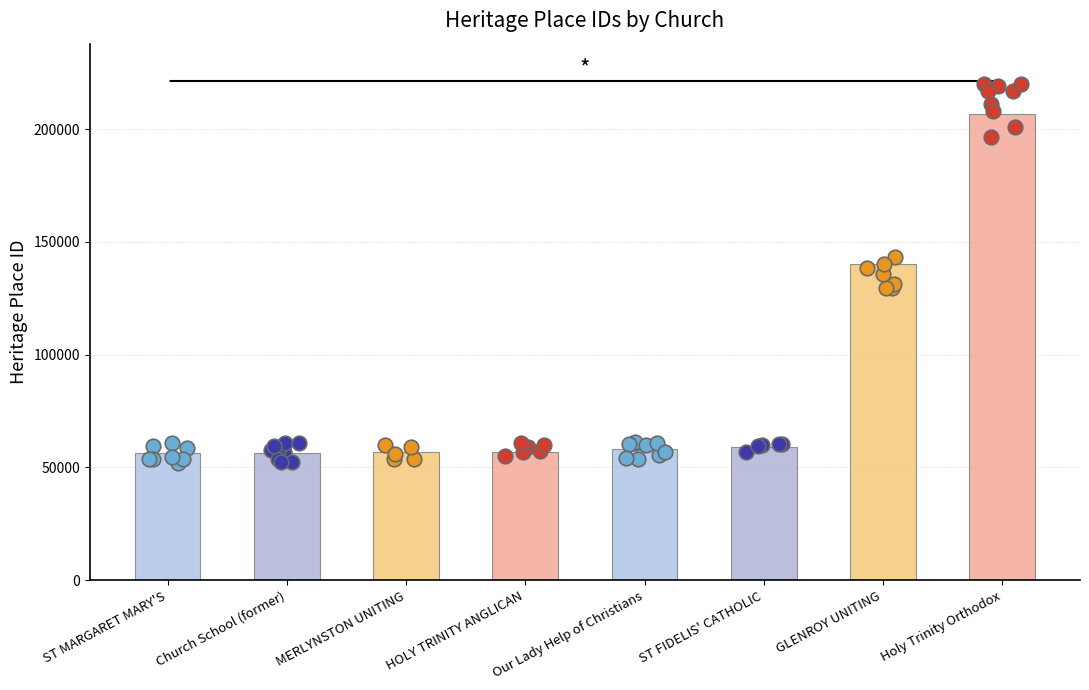

Which has a higher value, GLENROY UNITING or Church School (former)?

GLENROY UNITING